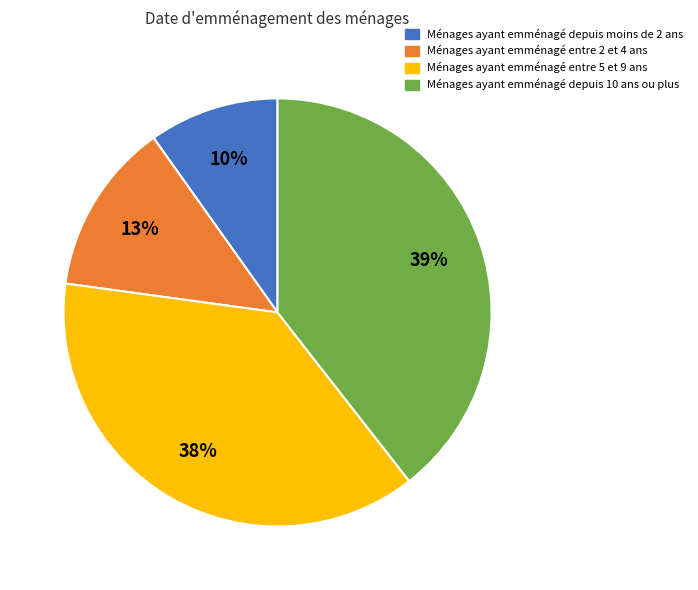

Is there any slice that represents more than half of the pie?

No